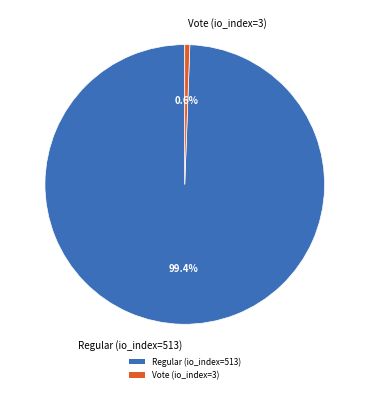

True or false: Vote (io_index=3) accounts for 1% of the total.

True